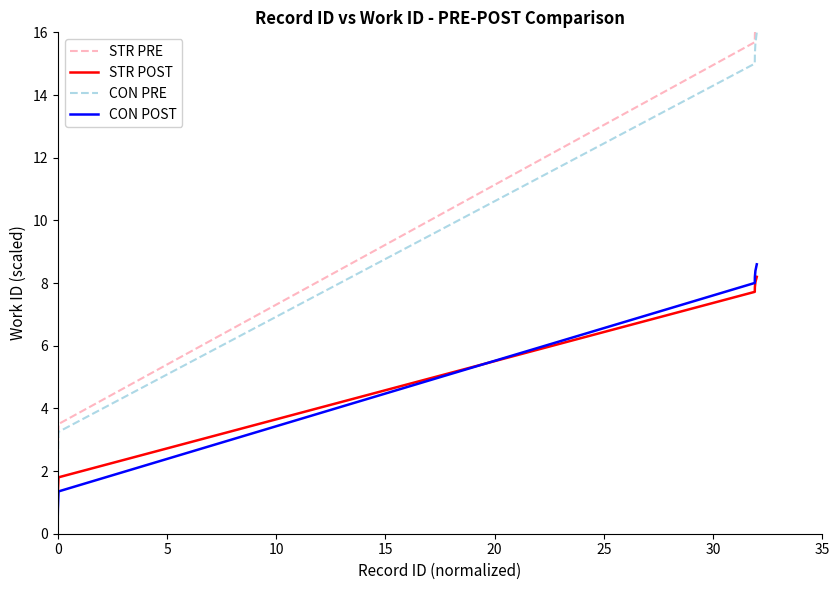

True or false: CON PRE and STR POST cross at least once.

False